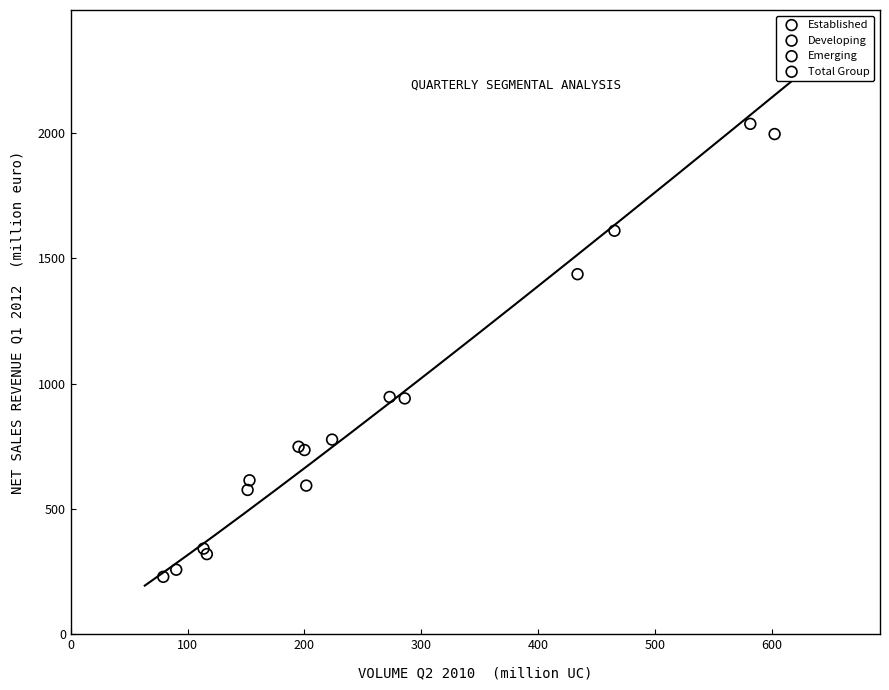

Which series contains the highest Y value?

Total Group